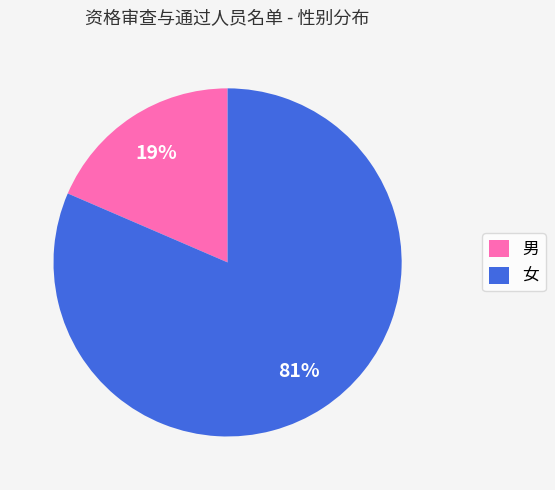

Does any single category account for the majority?

Yes